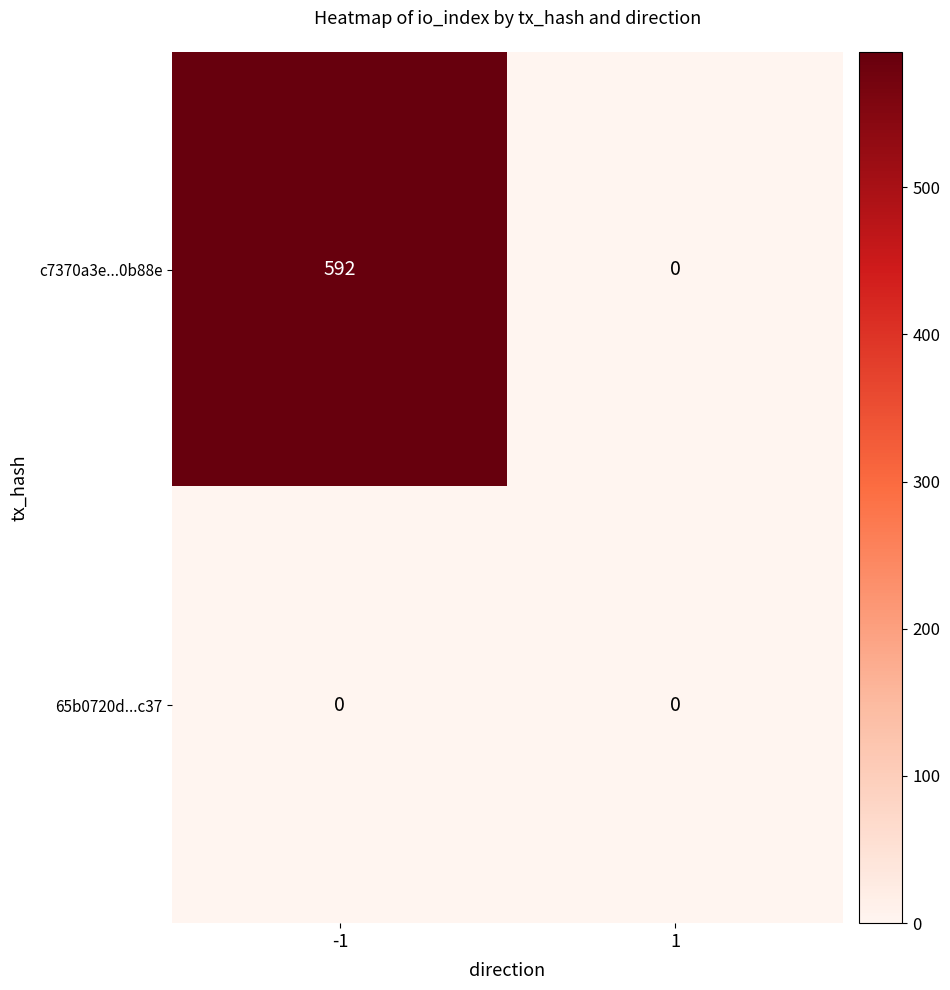

What is the maximum value for c7370a3e...0b88e?

592